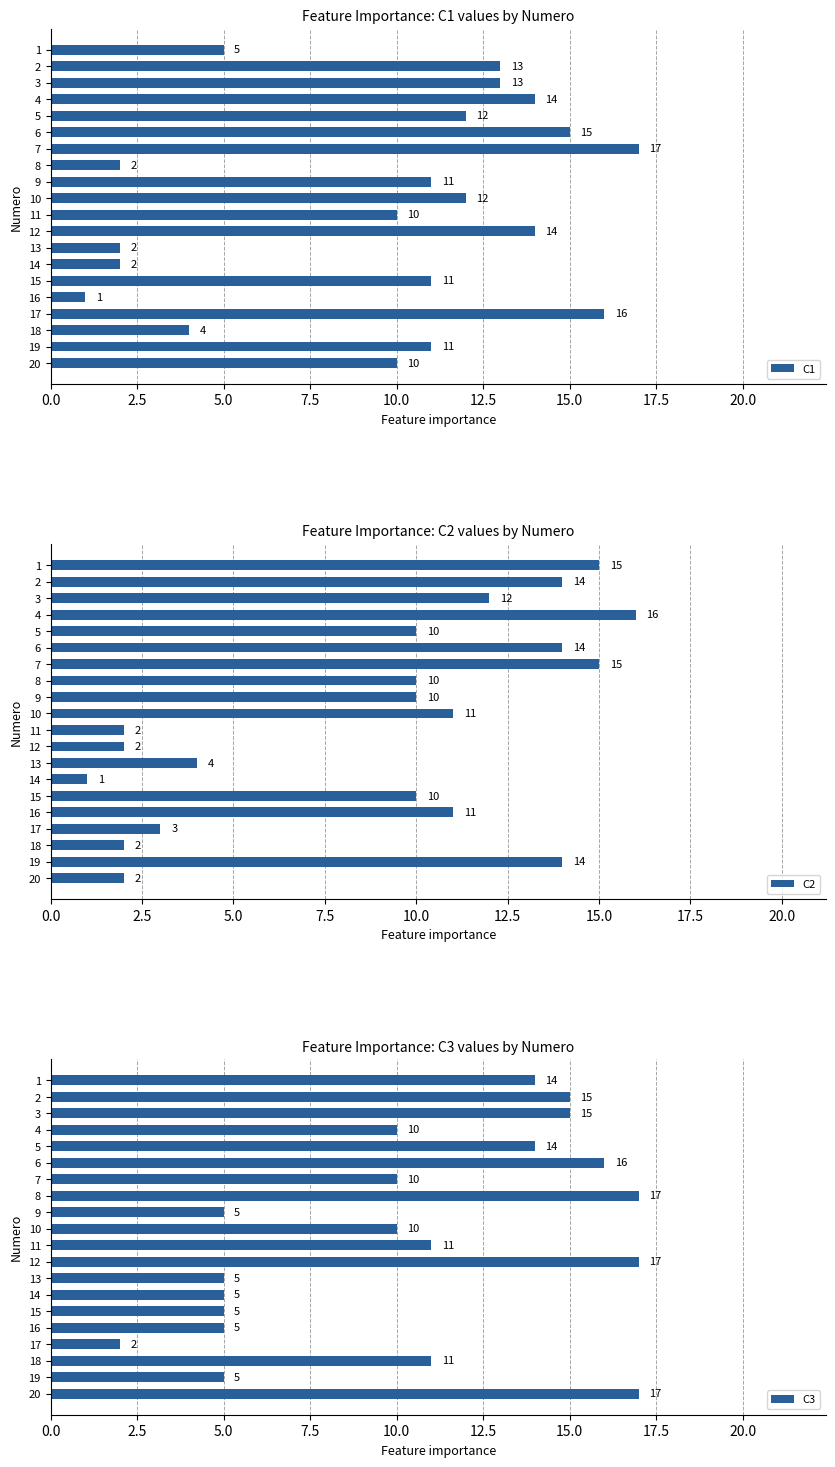

Reading left to right, list all the values displayed in this chart.

C1: 5	13	13	14	12	15	17	2	11	12	10	14	2	2	11	1	16	4	11	10
C2: 15	14	12	16	10	14	15	10	10	11	2	2	4	1	10	11	3	2	14	2
C3: 14	15	15	10	14	16	10	17	5	10	11	17	5	5	5	5	2	11	5	17